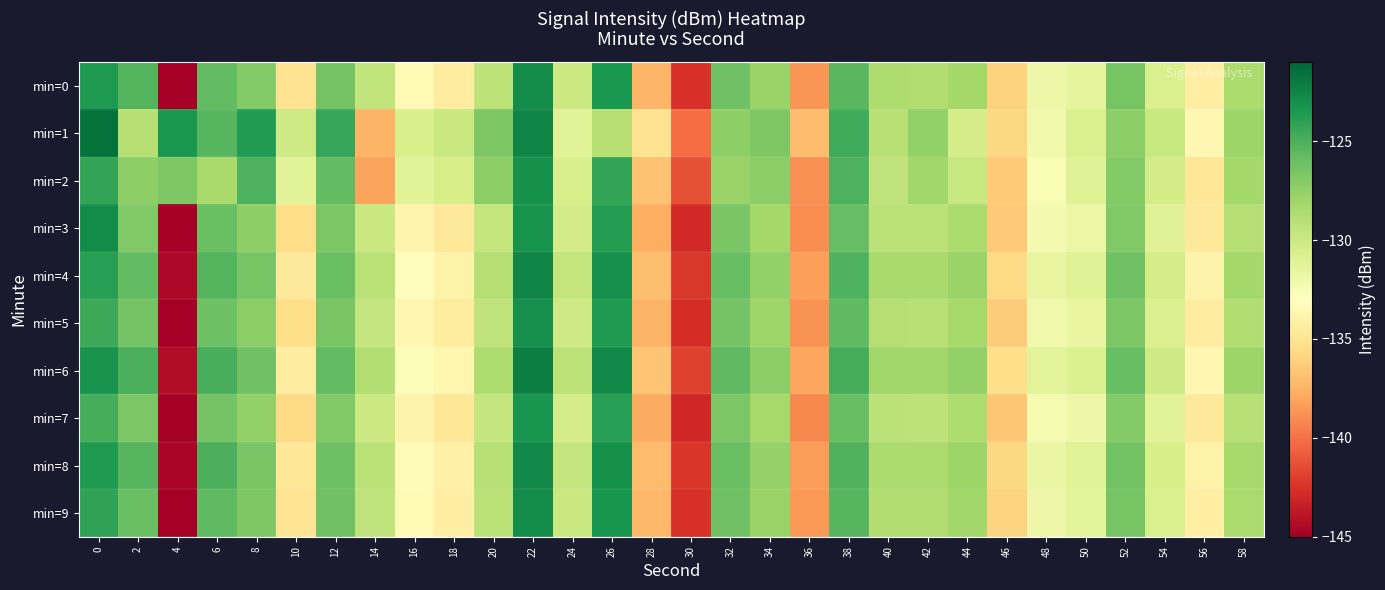

Which has a higher value, 44 or 54?

44